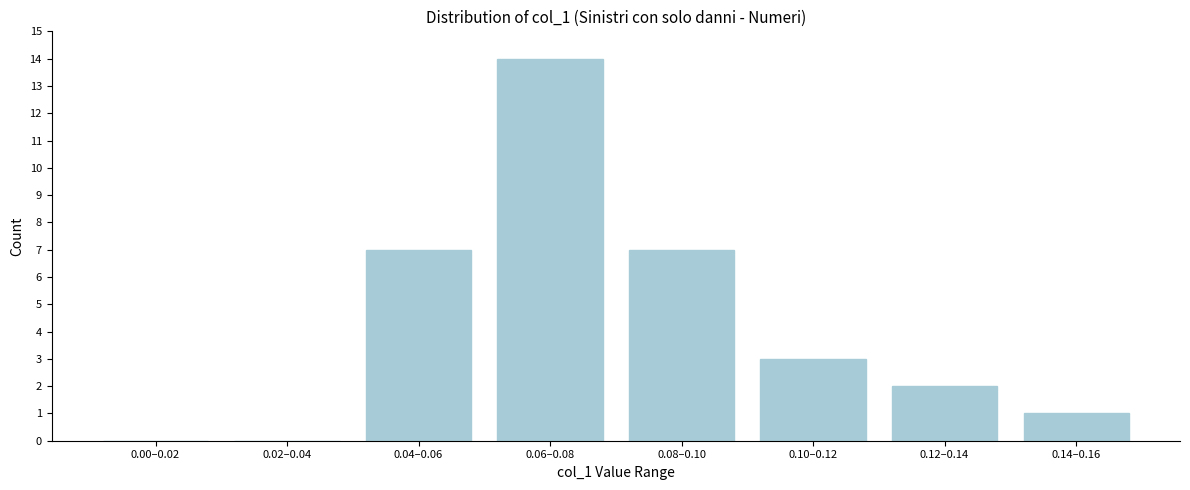

Reading left to right, transcribe all the data shown in this chart.

0.00–0.02=0	0.02–0.04=0	0.04–0.06=7	0.06–0.08=14	0.08–0.10=7	0.10–0.12=3	0.12–0.14=2	0.14–0.16=1